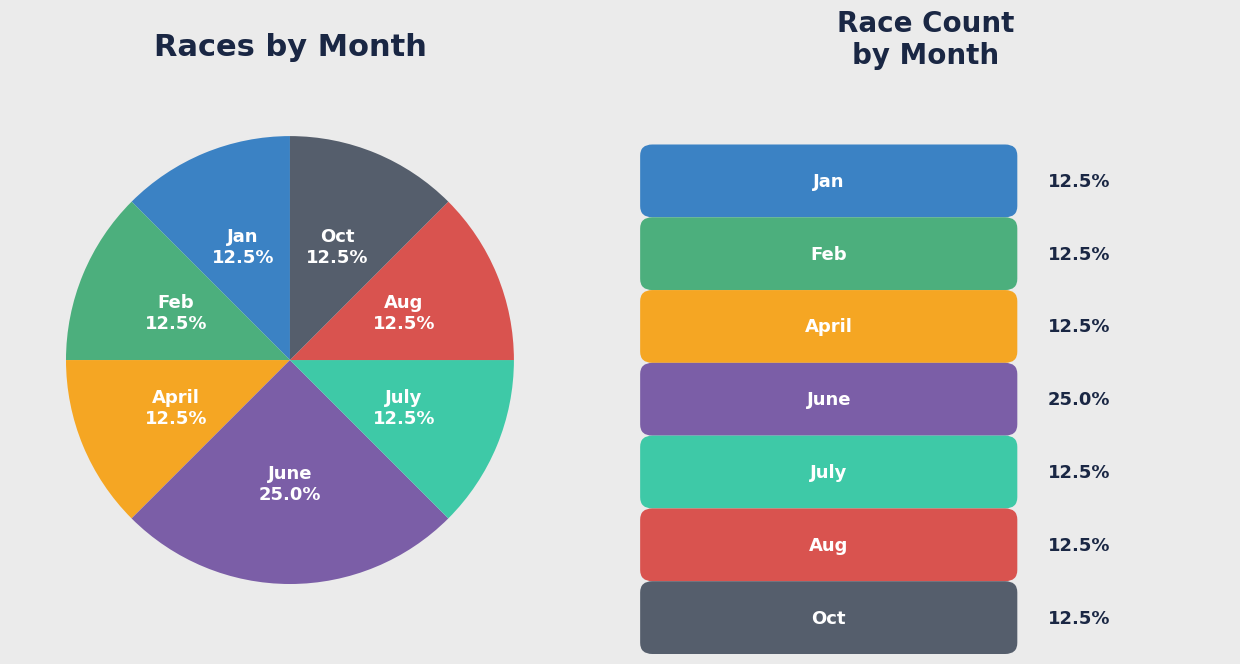

To the nearest percent, what is the difference between the largest and smallest slice percentages?

12%